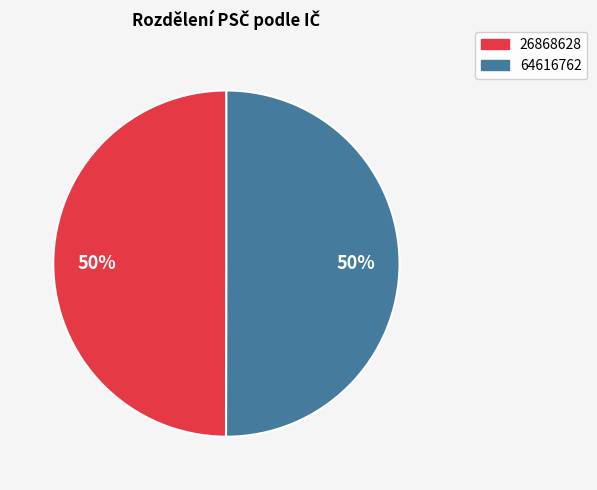

To the nearest percent, what is the average slice percentage?

50%